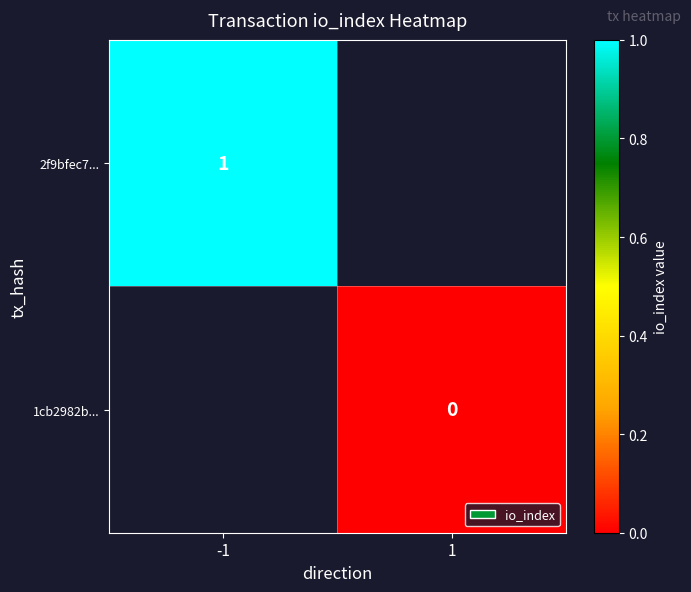

Is the value of 1cb2982b... at 1 greater than the value of 2f9bfec7... at -1?

No